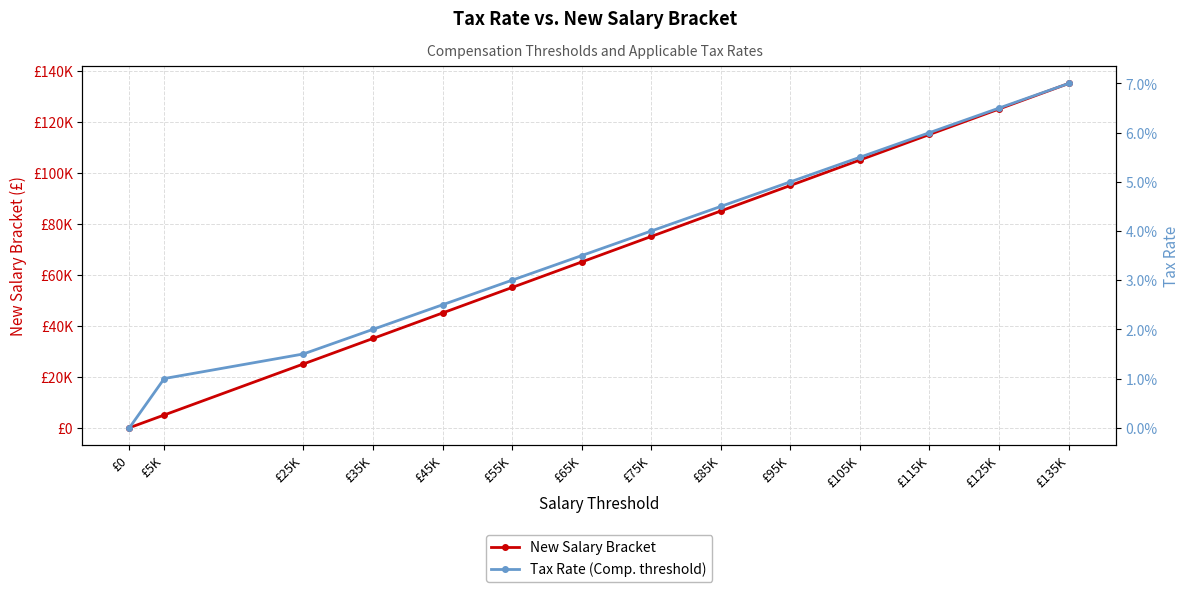

How many values in Tax Rate (Comp. threshold) are above zero?

13